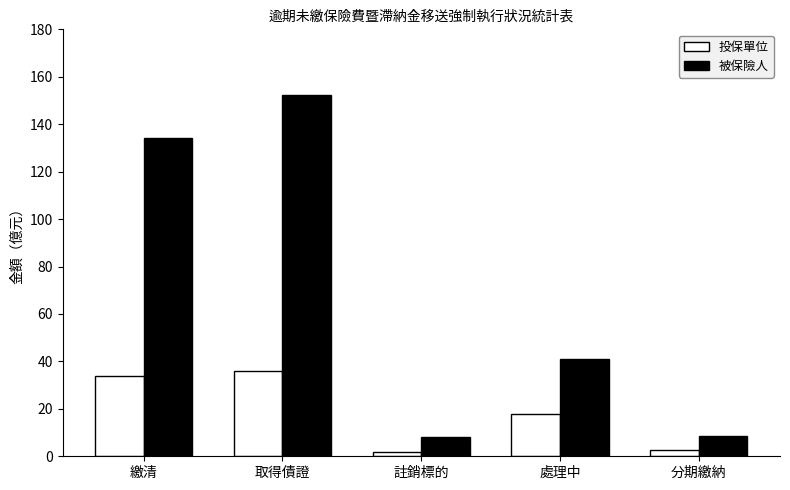

Where is 投保單位 nearest to the value 19?

處理中